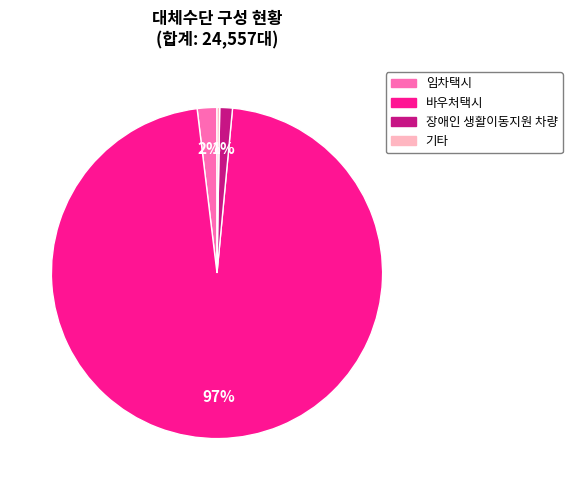

To the nearest percent, what is the combined percentage of 바우처택시 and 장애인 생활이동지원 차량?

98%